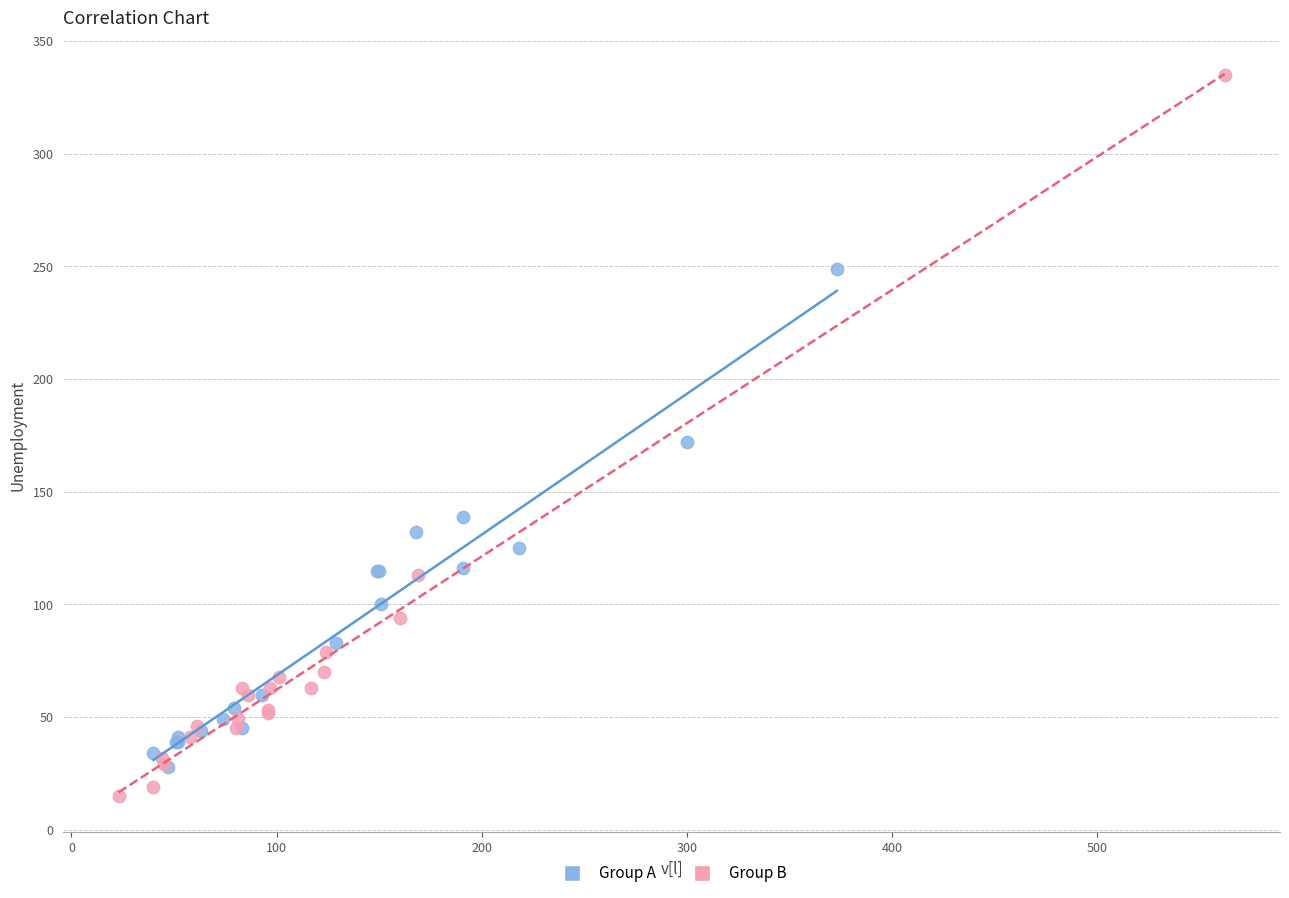

Which series contains the highest Y value?

Group B